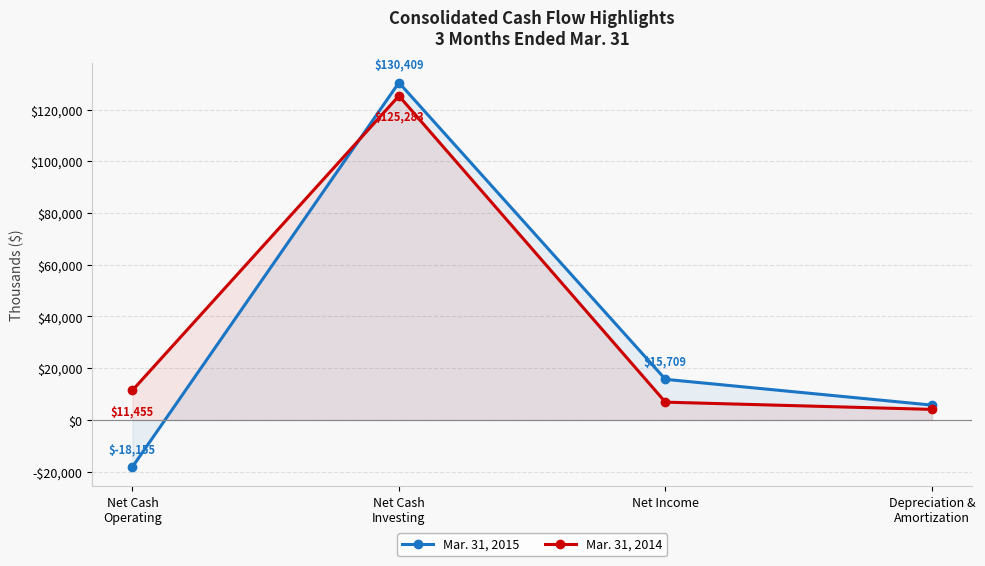

How many categories are shown in the chart?

4